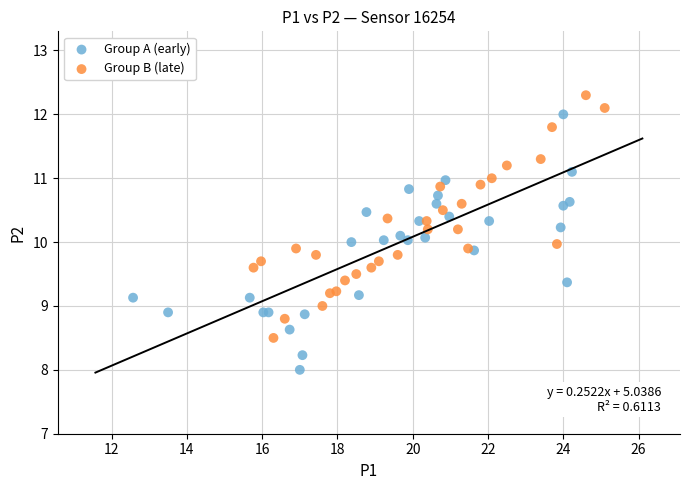

Which series reaches the minimum Y coordinate?

Group A (early)